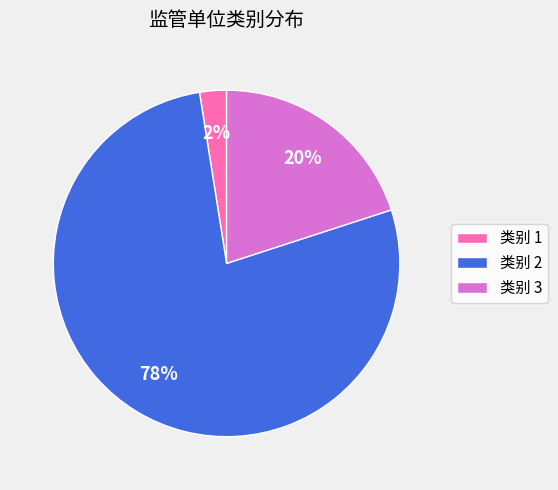

Rank the categories by value from highest to lowest.

类别 2, 类别 3, 类别 1